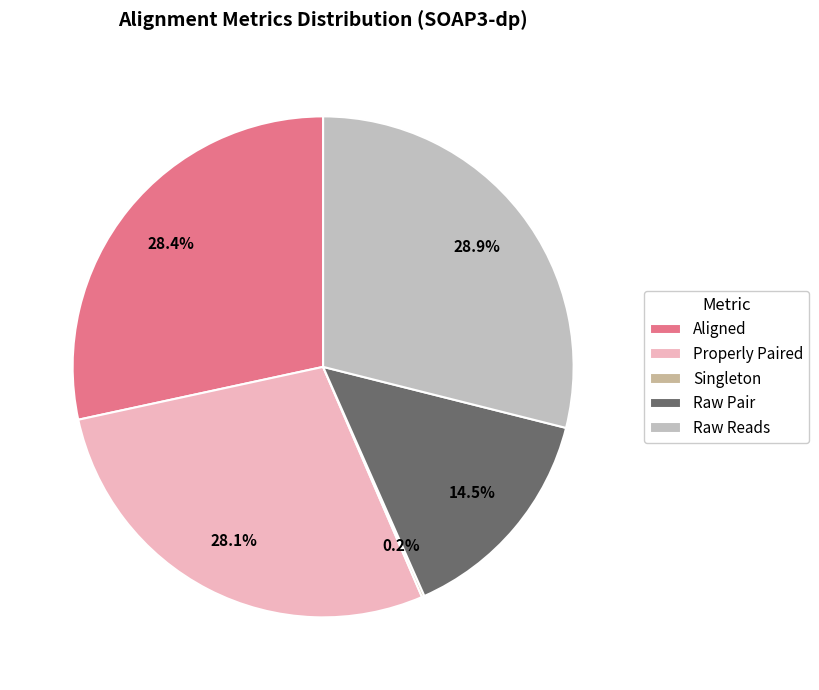

To the nearest percent, what is the average slice percentage?

20%